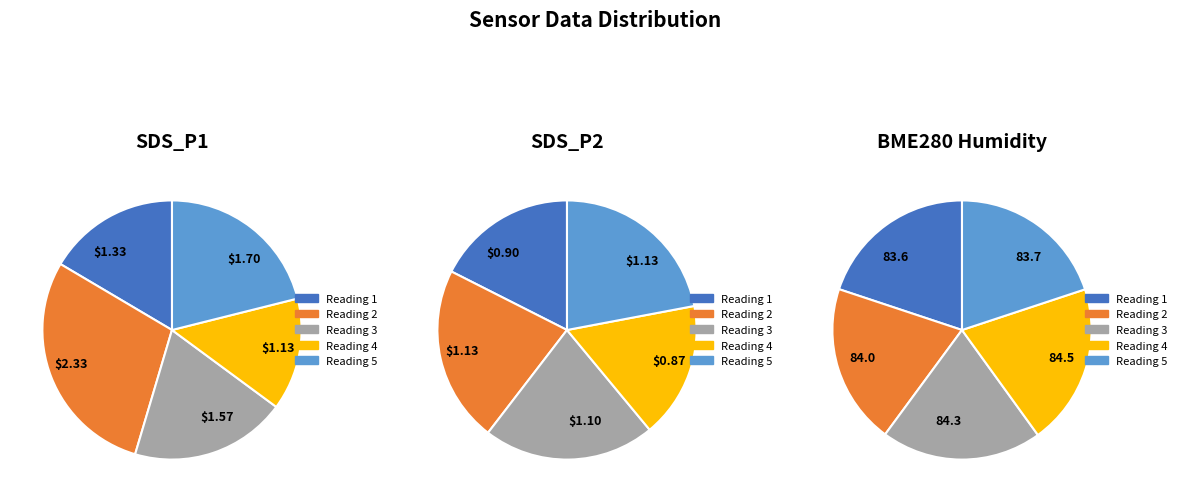

At 00:02, list the series in order from largest to smallest.

BME280_humidity, SDS_P1, SDS_P2